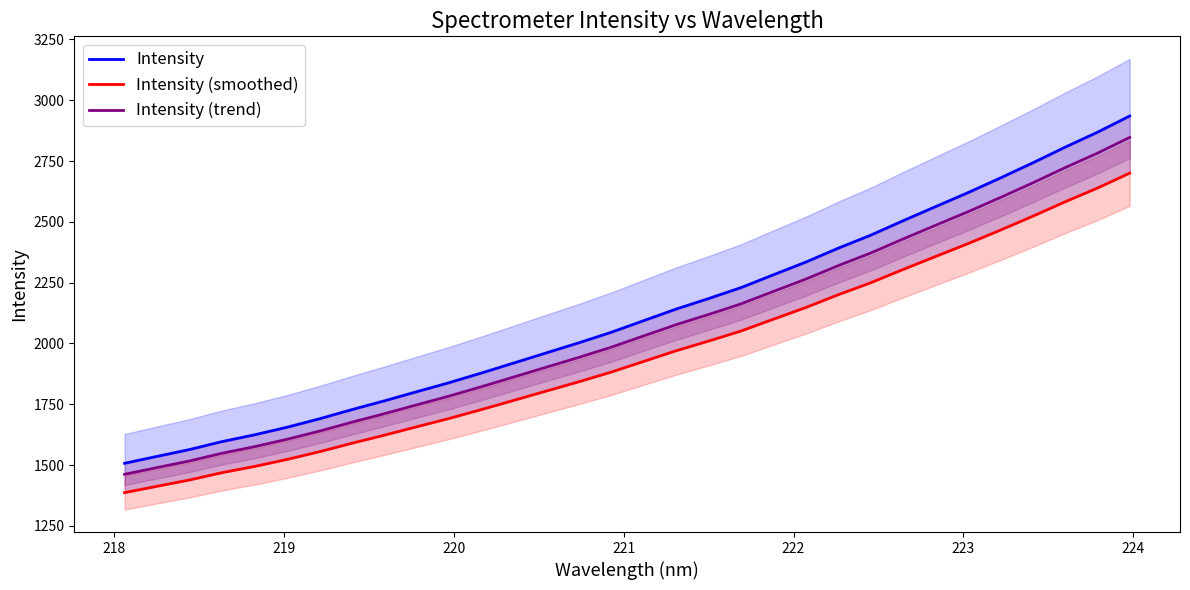

True or false: Intensity (trend) and Intensity cross at least once.

False